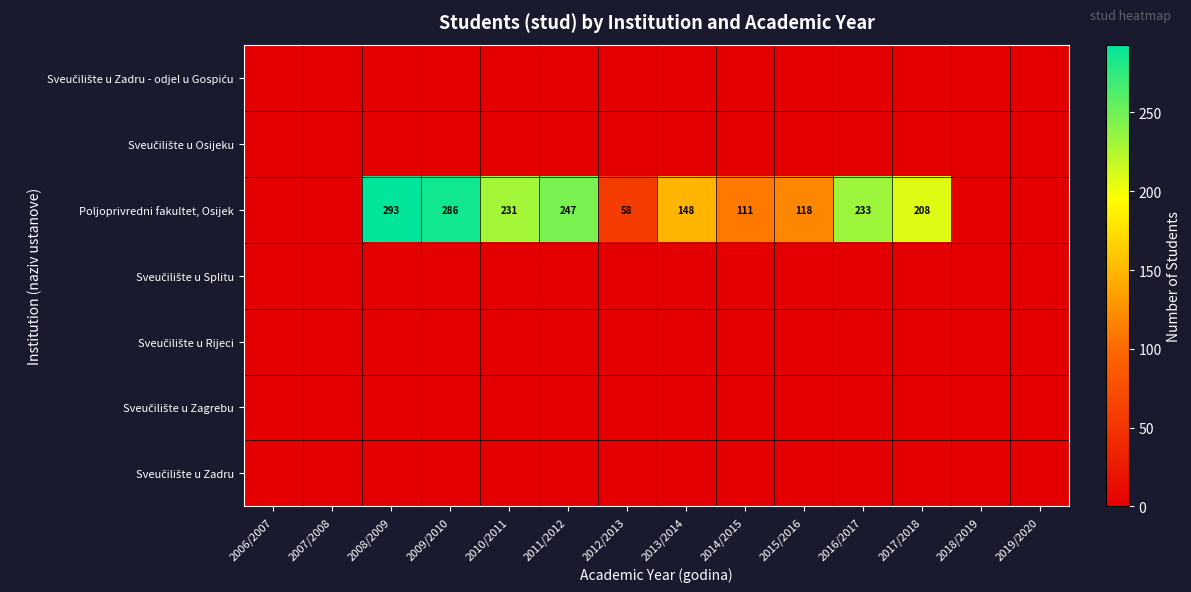

What is the greatest value displayed?

293